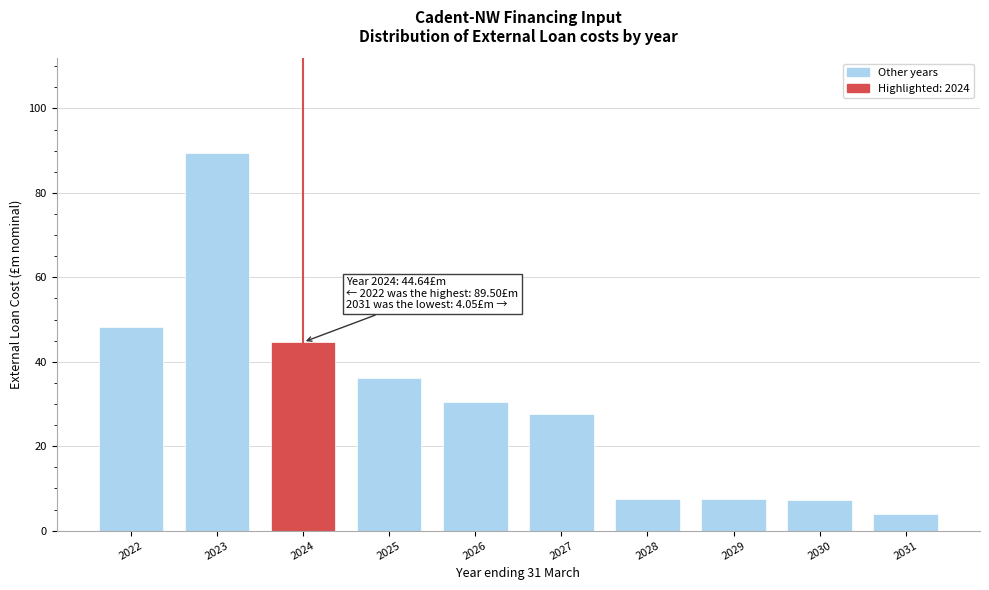

Which has a higher value, 2028 or 2023?

2023